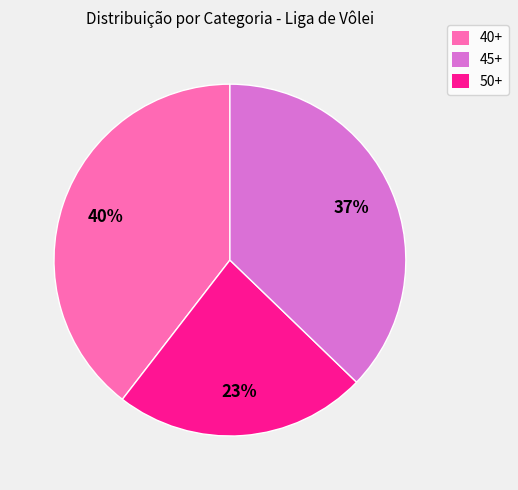

Does any single category account for the majority?

No